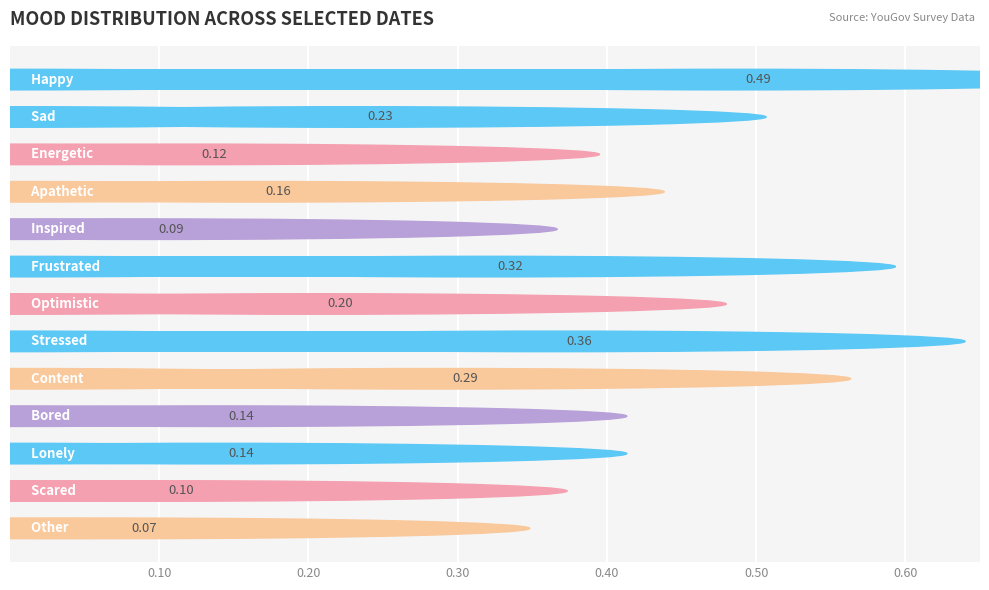

Count the number of categories in the chart.

13